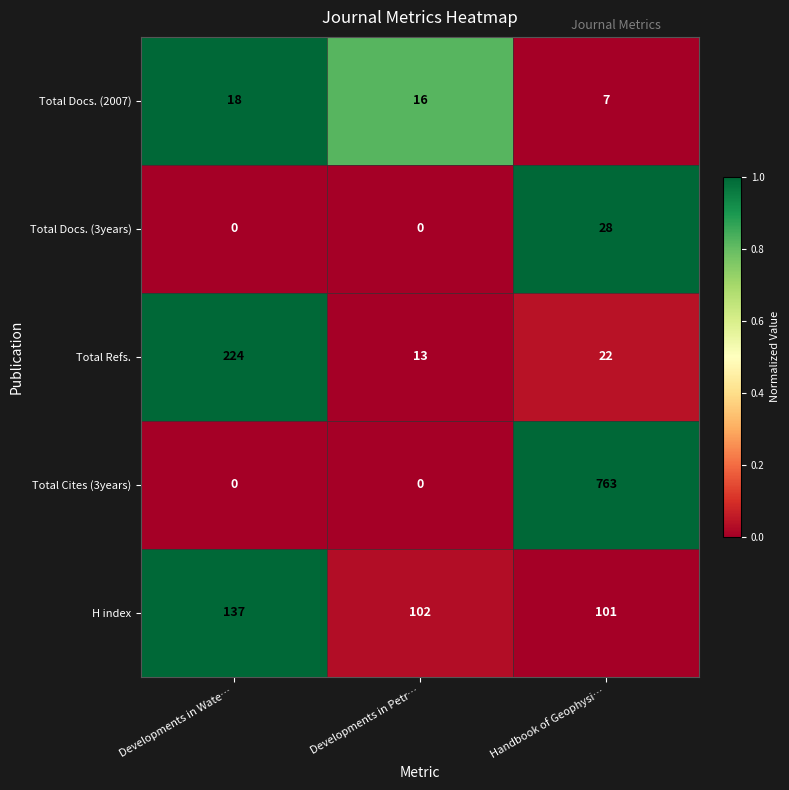

Reading left to right, list all the values displayed in this chart.

Total Docs. (2007): Developments in Wate…=18	Developments in Petr…=16	Handbook of Geophysi…=7
Total Docs. (3years): Developments in Wate…=0	Developments in Petr…=0	Handbook of Geophysi…=28
Total Refs.: Developments in Wate…=224	Developments in Petr…=13	Handbook of Geophysi…=22
Total Cites (3years): Developments in Wate…=0	Developments in Petr…=0	Handbook of Geophysi…=763
H index: Developments in Wate…=137	Developments in Petr…=102	Handbook of Geophysi…=101